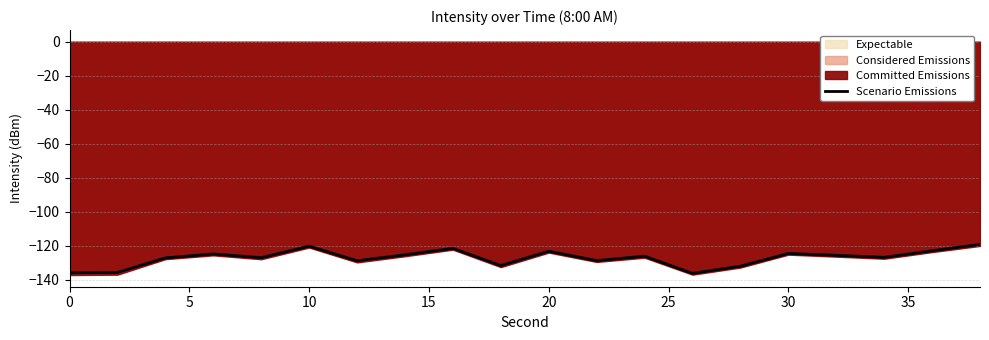

The chart shows a value of -168.4 at 35. True or false?

False